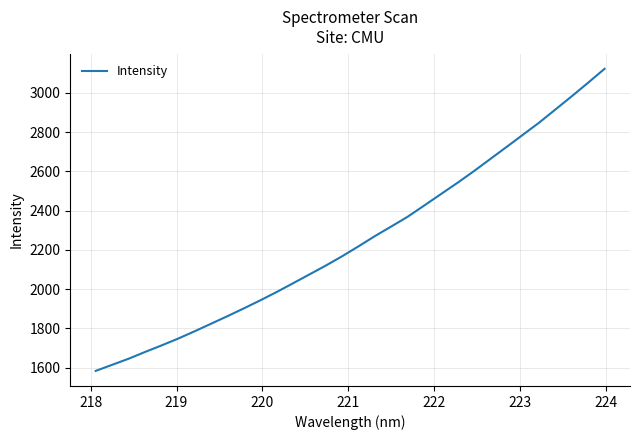

What is the greatest value displayed?

3122.9